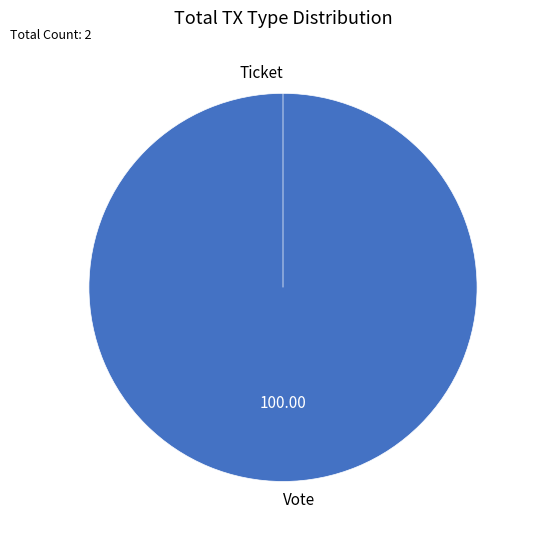

To the nearest percent, what is the difference between the Vote and Ticket slice percentages?

100%